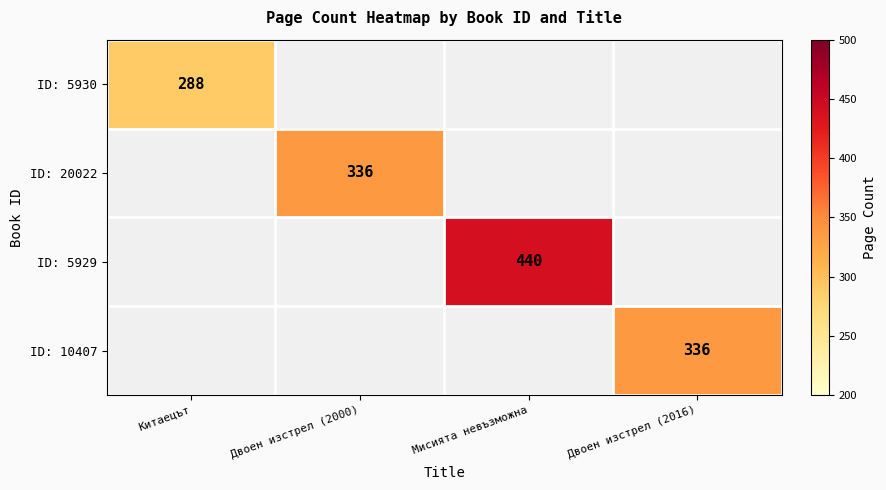

At which category does the chart reach its minimum across all series?

Китаецът